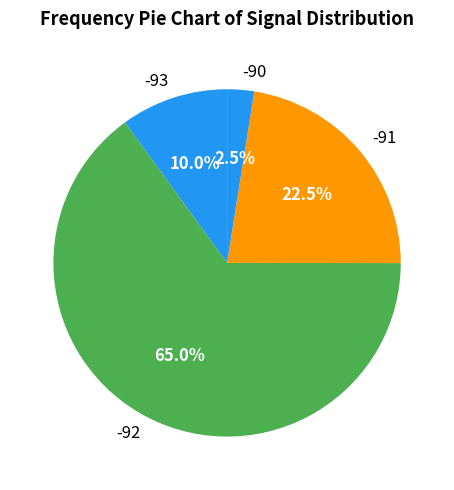

Which category has the smallest portion of the pie?

-90